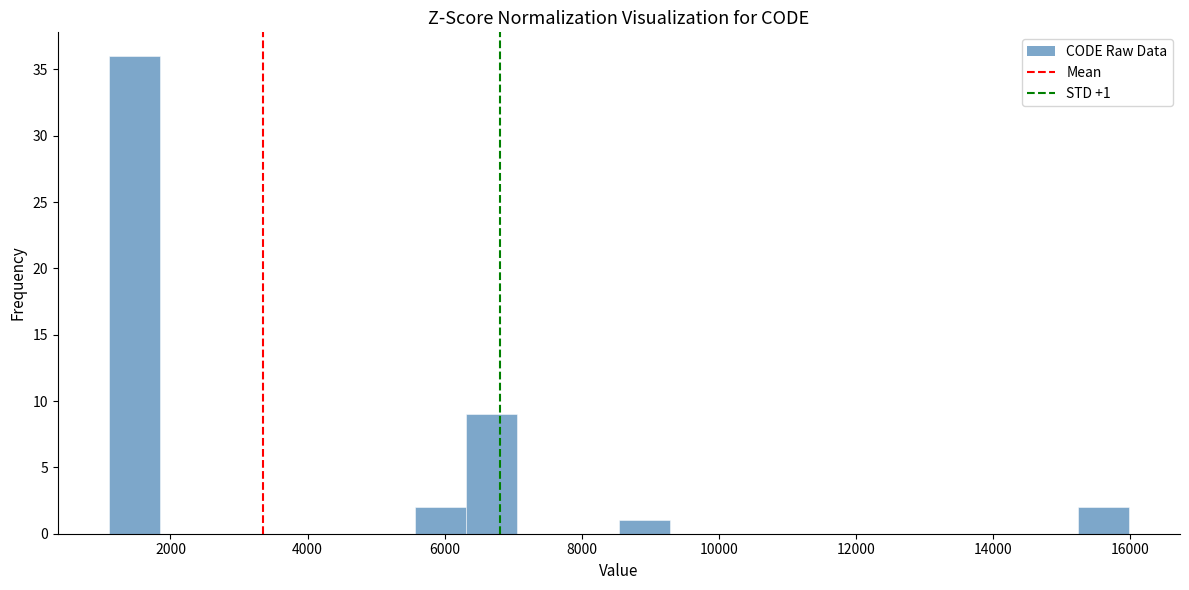

Read against the x-axis, roughly where is the centre of the tallest bar?

1400